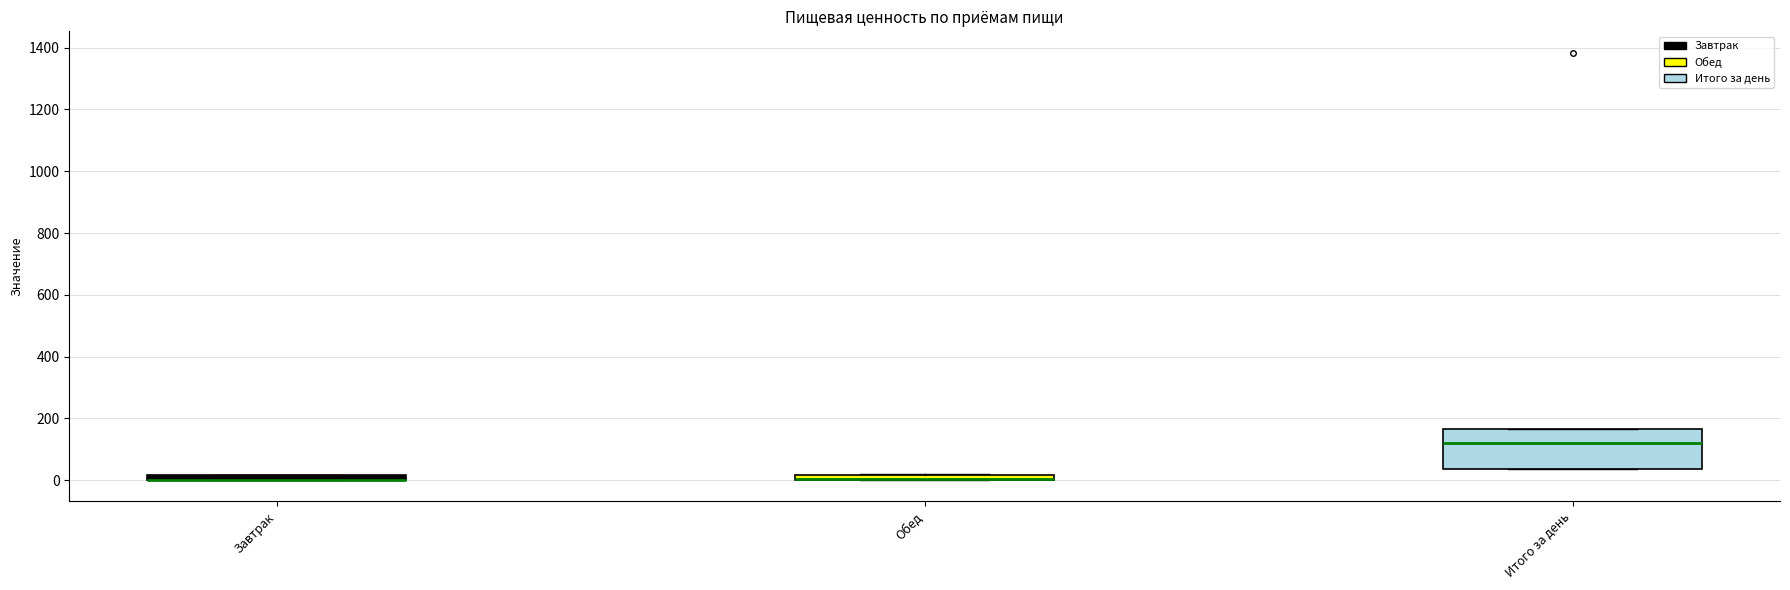

Where is the upper edge of the box for Итого за день on the y-axis? The values are not printed on the chart, so give them approximately, as read against the axis.

160